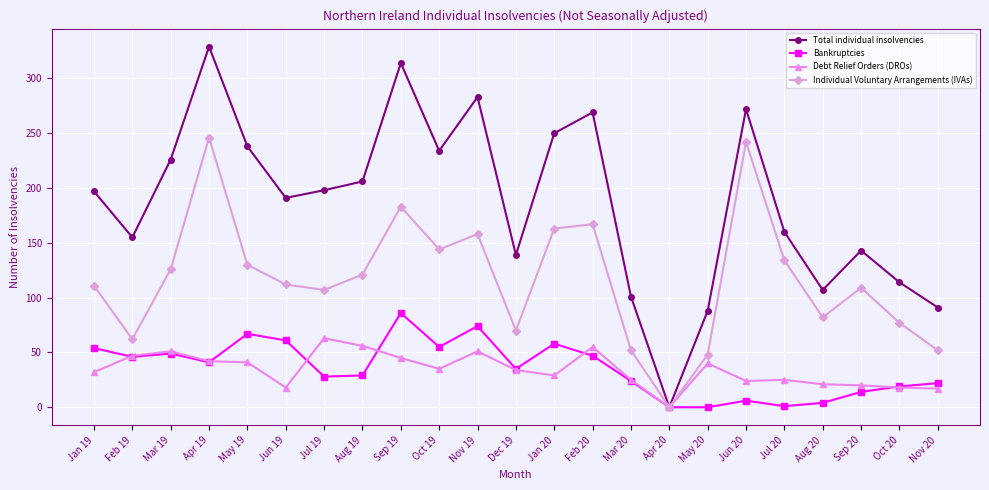

What is the maximum value for Bankruptcies?

86